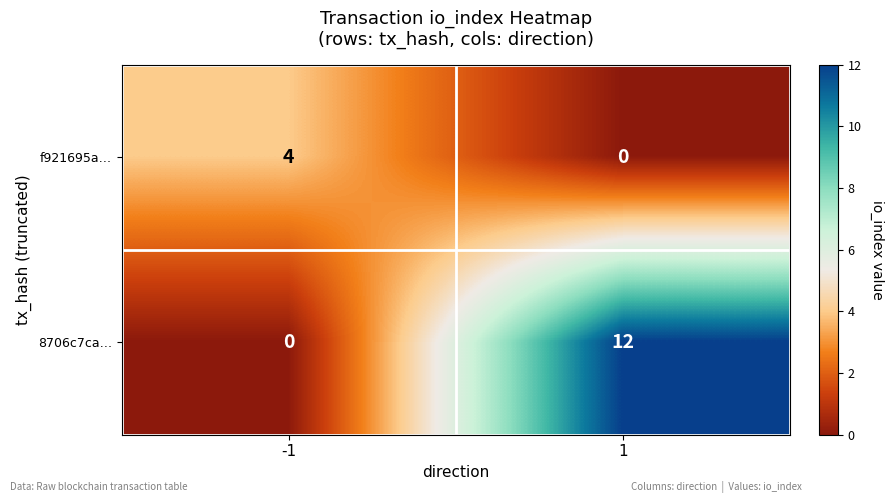

Count the number of categories in the chart.

2